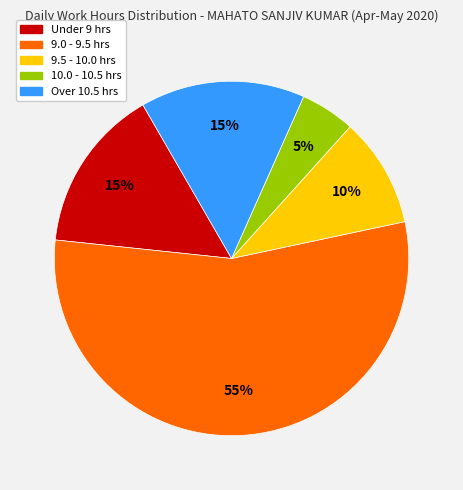

To the nearest percent, what portion does 9.0 - 9.5 hrs represent?

55%